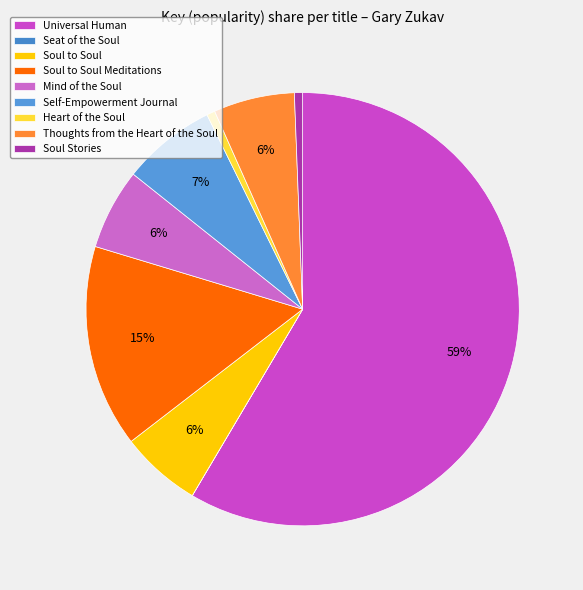

Do Heart of the Soul and Mind of the Soul together represent more than half of the pie?

No